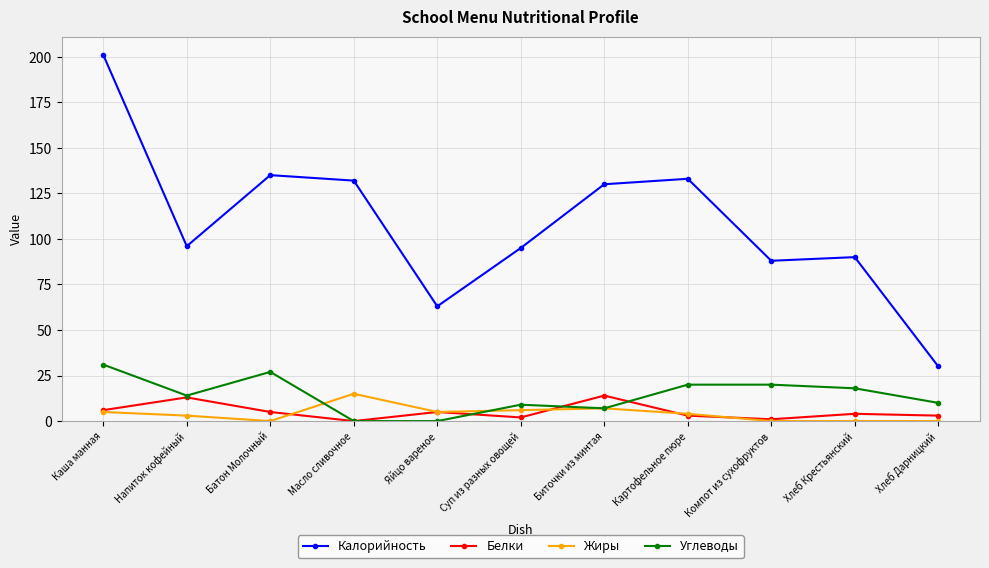

True or false: Жиры and Белки cross at least once.

True